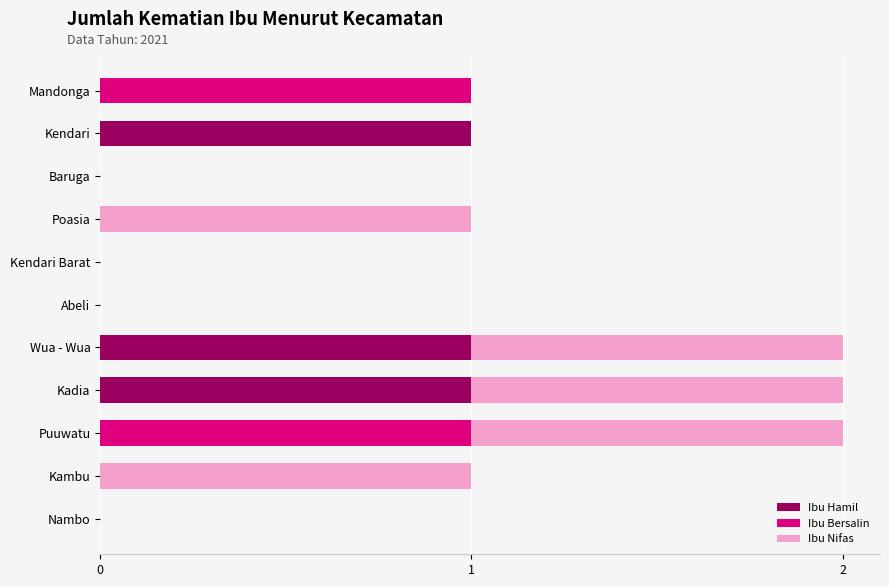

The value of Ibu Hamil at Kambu is 1. True or false?

False